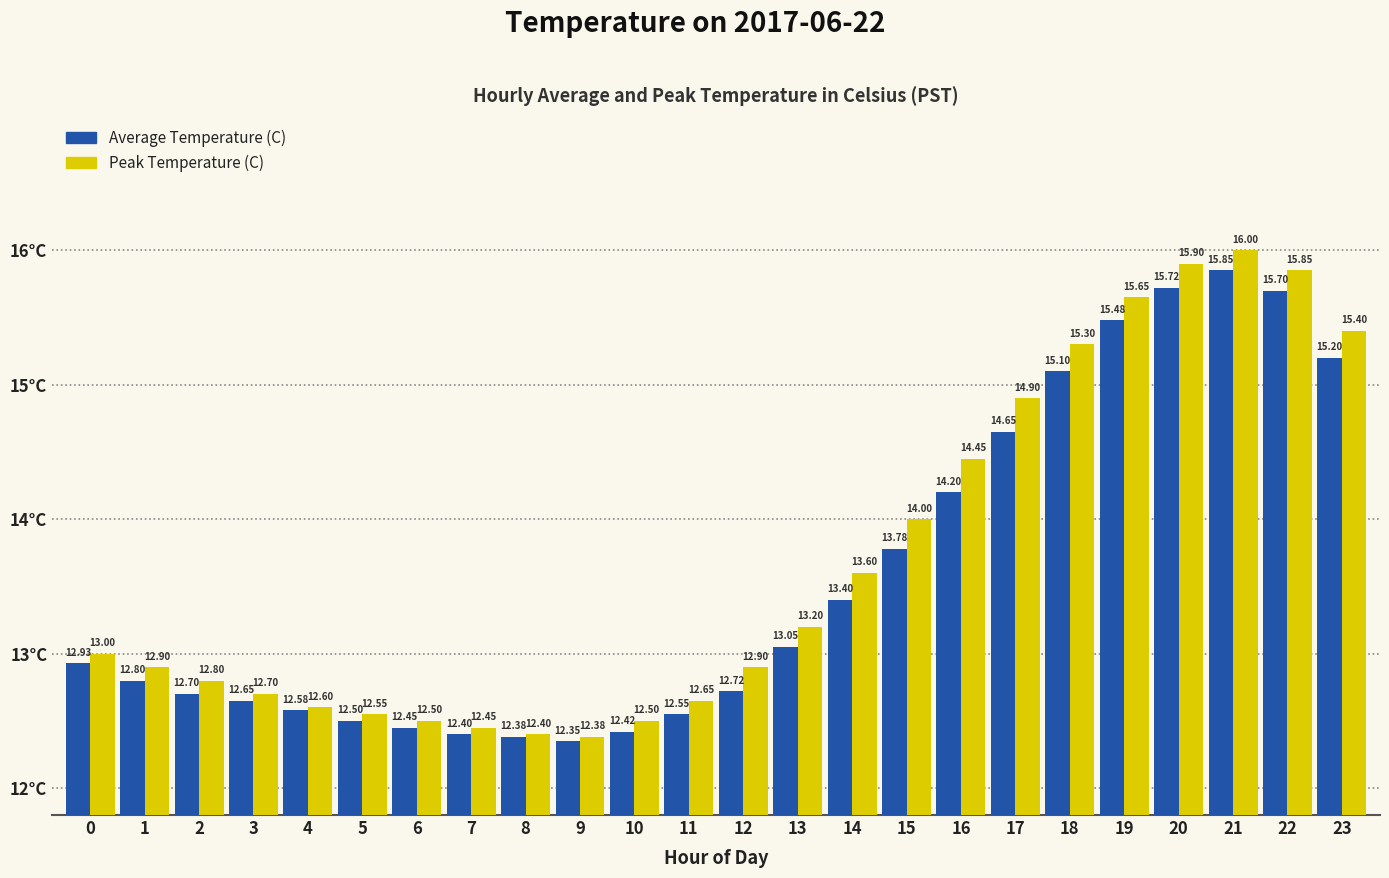

Rank the series by their maximum value, from highest to lowest.

Peak Temperature (C), Average Temperature (C)